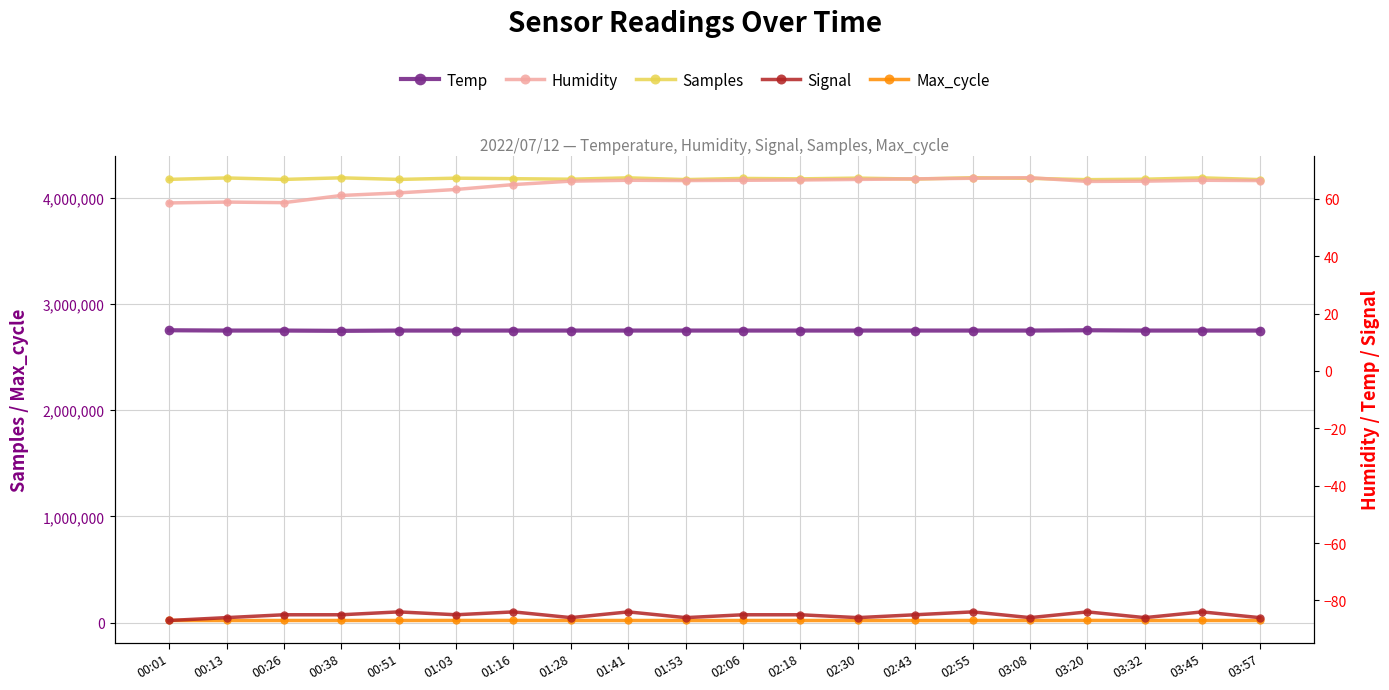

Between 00:13 and 00:51, which series saw the biggest shift?

Samples